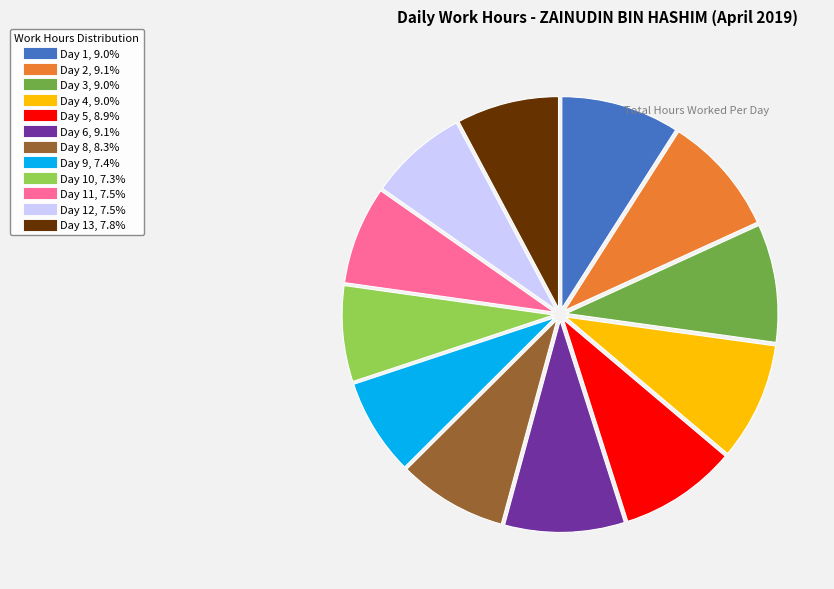

Is there a majority slice in this chart?

No